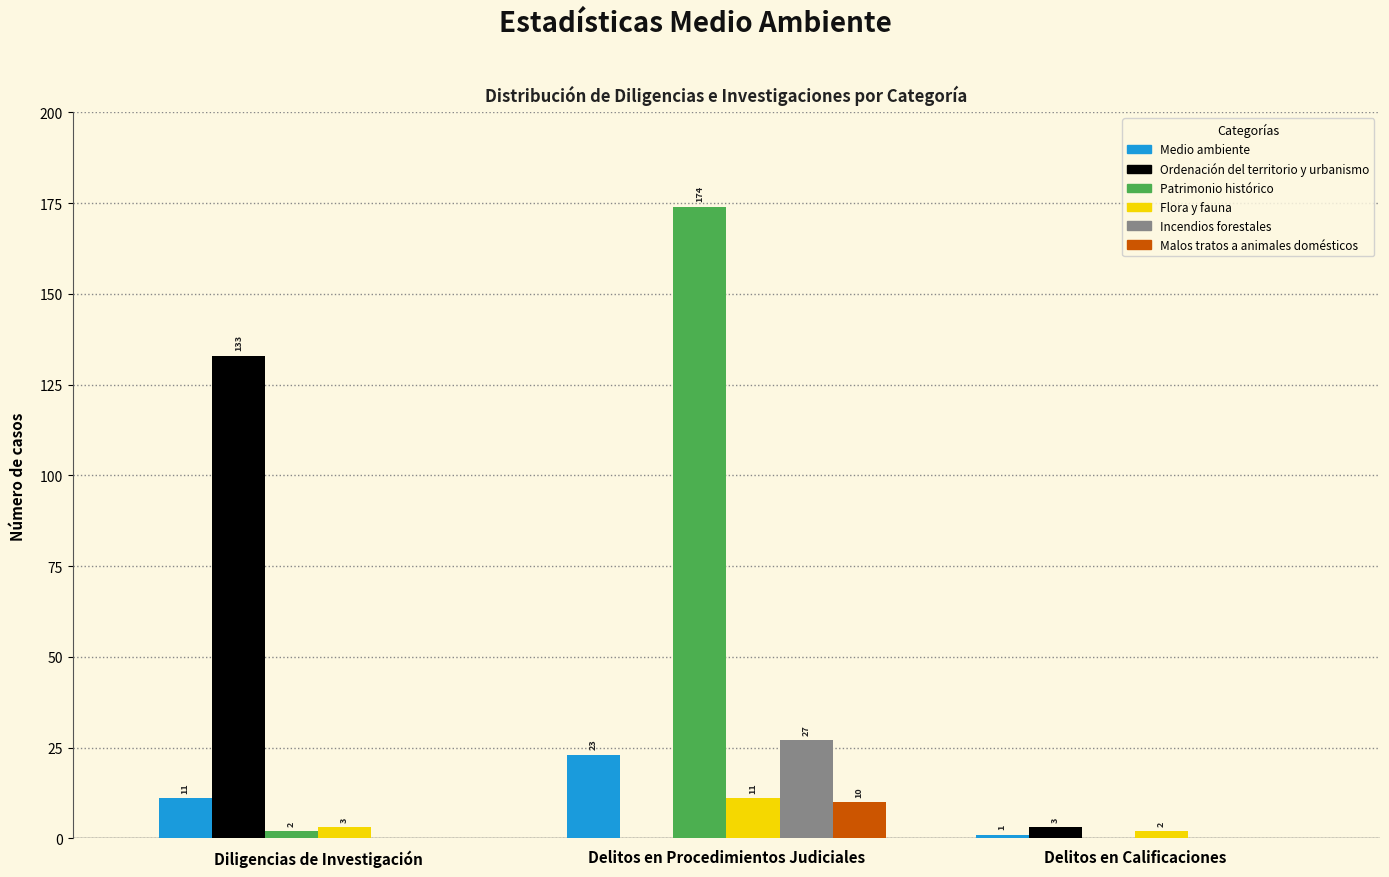

Reading right to left, what are all the values shown in this chart?

Medio ambiente: Delitos en Calificaciones=1	Delitos en Procedimientos Judiciales=23	Diligencias de Investigación=11
Ordenación del territorio y urbanismo: Delitos en Calificaciones=3	Delitos en Procedimientos Judiciales=0	Diligencias de Investigación=133
Patrimonio histórico: Delitos en Calificaciones=0	Delitos en Procedimientos Judiciales=174	Diligencias de Investigación=2
Flora y fauna: Delitos en Calificaciones=2	Delitos en Procedimientos Judiciales=11	Diligencias de Investigación=3
Incendios forestales: Delitos en Calificaciones=0	Delitos en Procedimientos Judiciales=27	Diligencias de Investigación=0
Malos tratos a animales domésticos: Delitos en Calificaciones=0	Delitos en Procedimientos Judiciales=10	Diligencias de Investigación=0